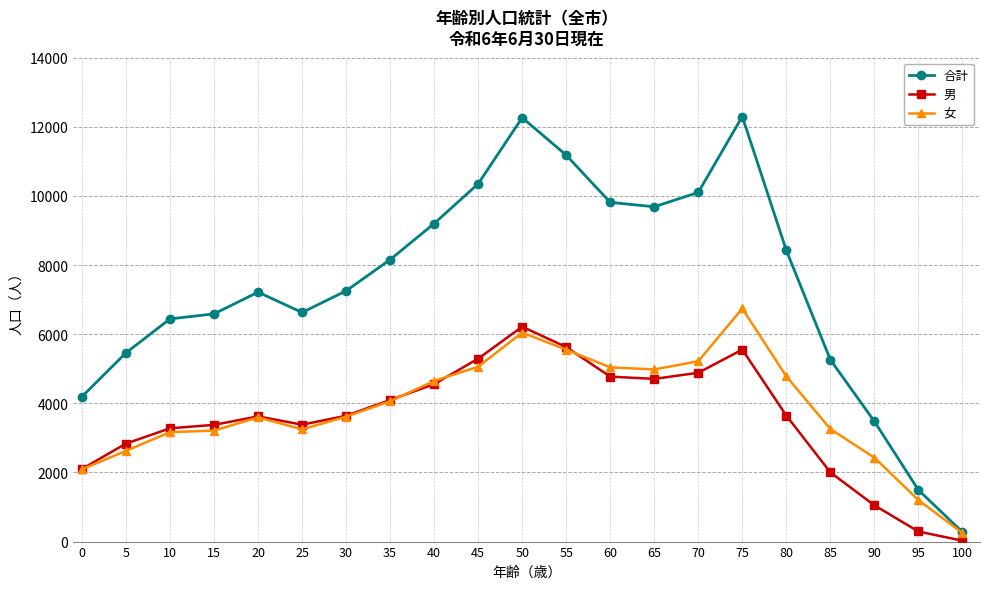

Which series has the largest total across all categories?

合計